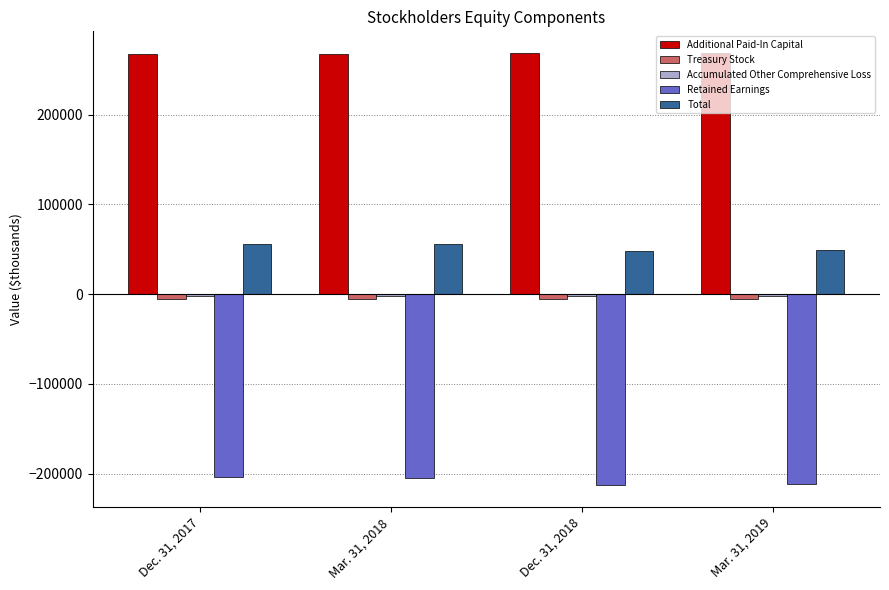

At how many categories does at least one series exceed 78030?

4